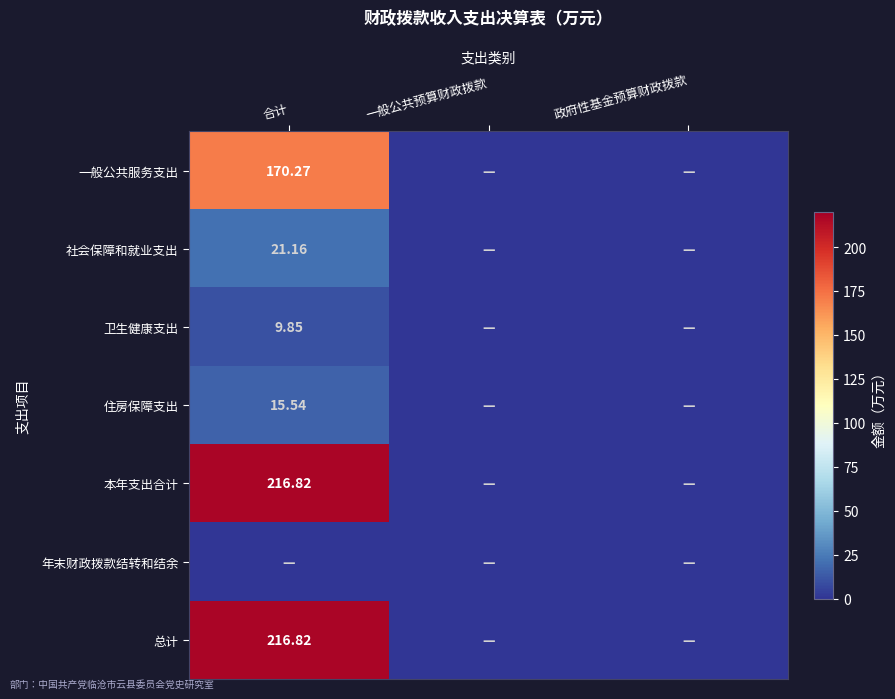

True or false: 住房保障支出 has a value of 6.7 at 一般公共预算财政拨款.

False